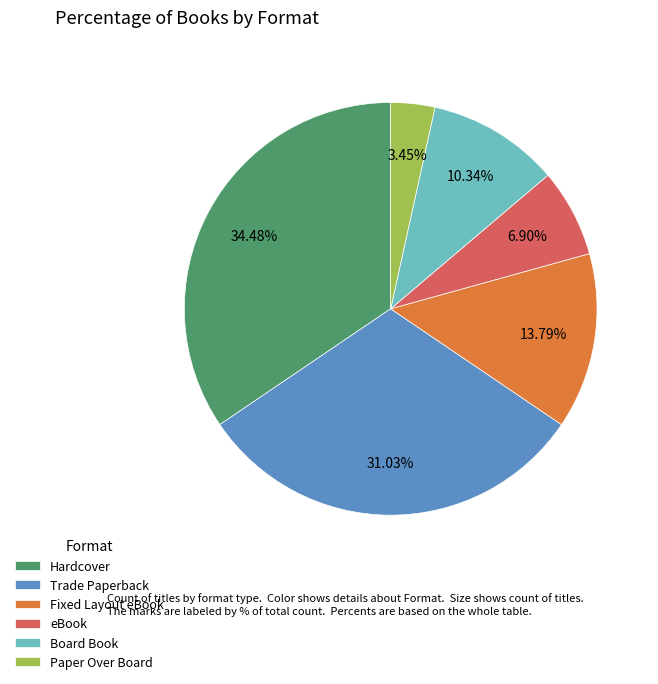

To the nearest percent, what is the average slice percentage?

17%